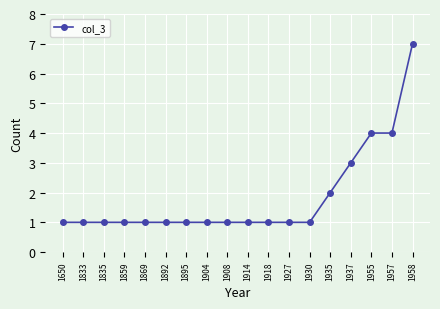

What is the sum of the values at 1859 and 1895?

2